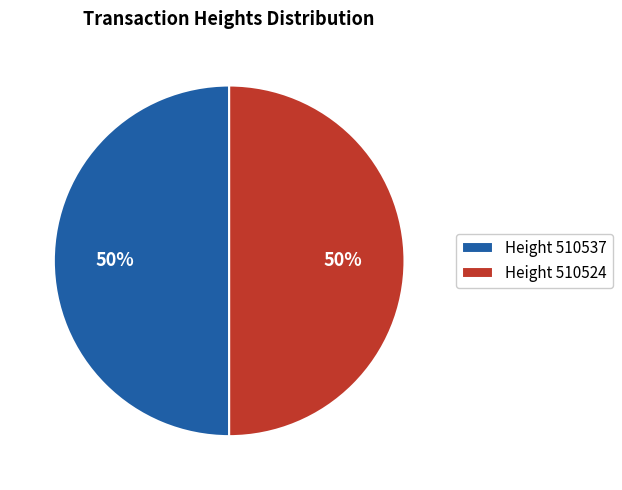

Do Height 510524 and Height 510537 together represent more than half of the pie?

Yes